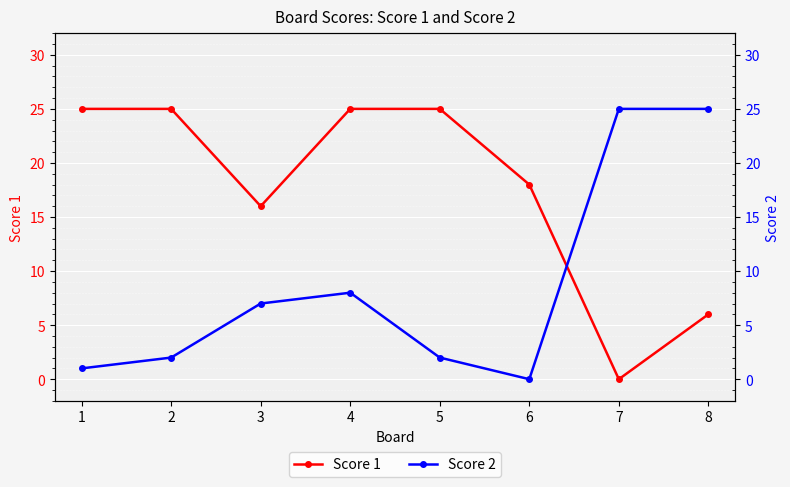

At which category does the chart reach its minimum across all series?

7